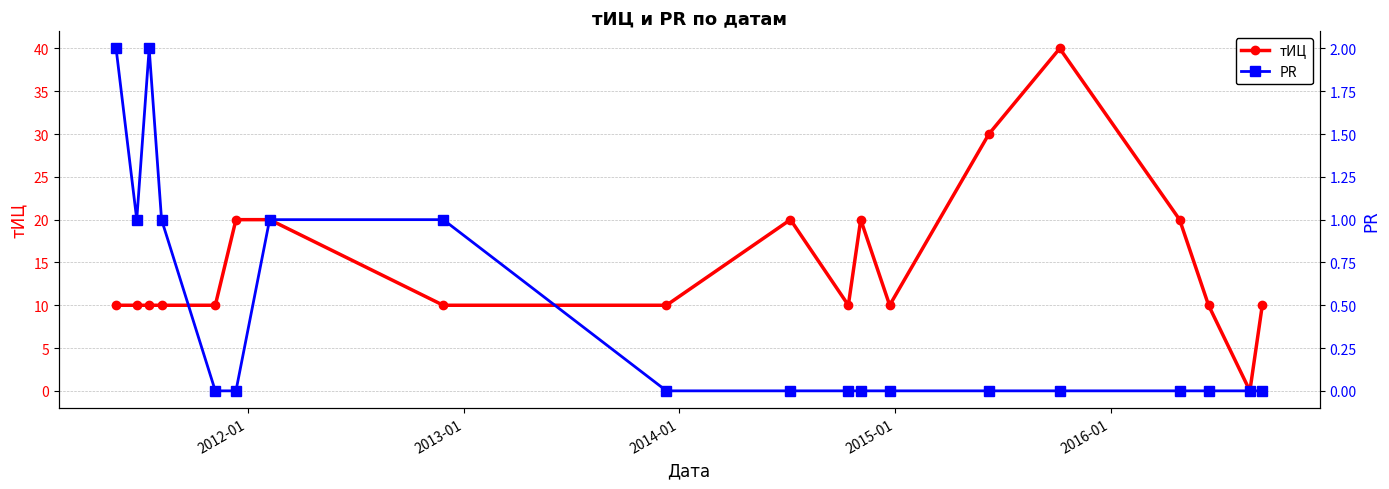

Is this an area chart (filled region under the line)?

No